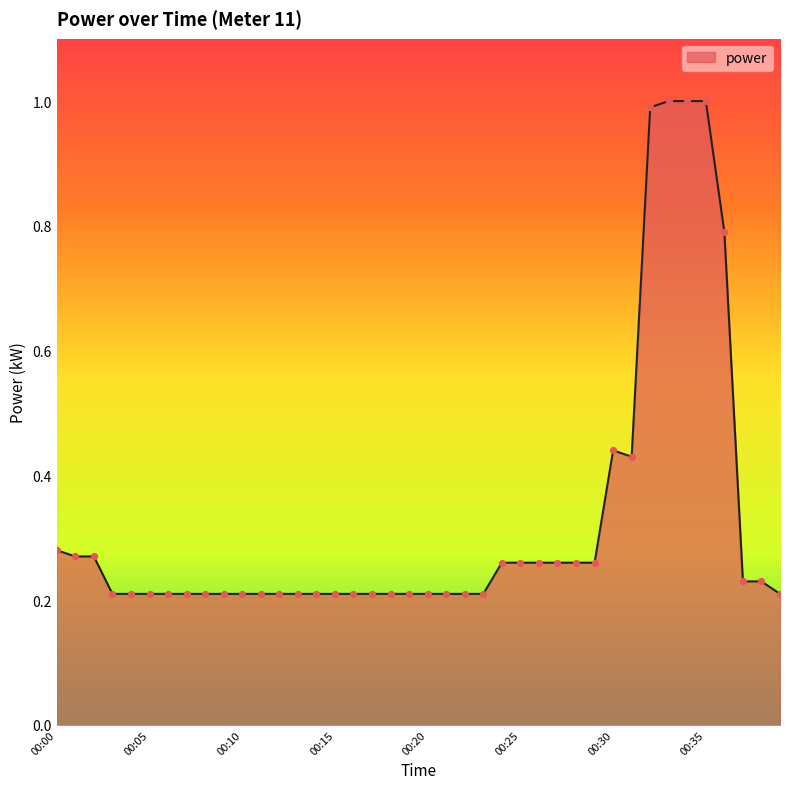

What is the difference between the maximum and minimum values?

0.8